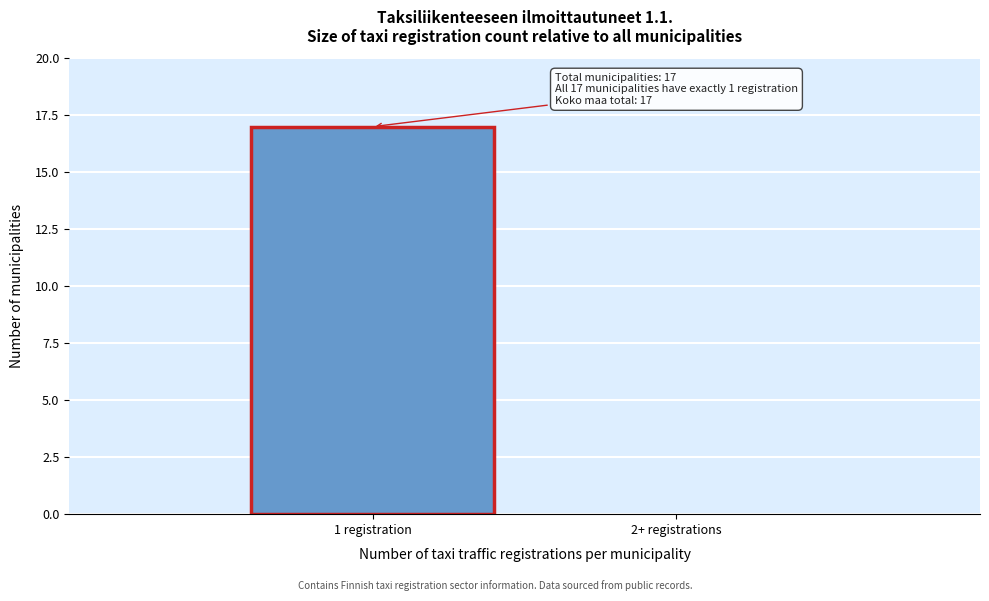

Reading left to right, what are all the values shown in this chart?

1 registration=17	2+ registrations=0